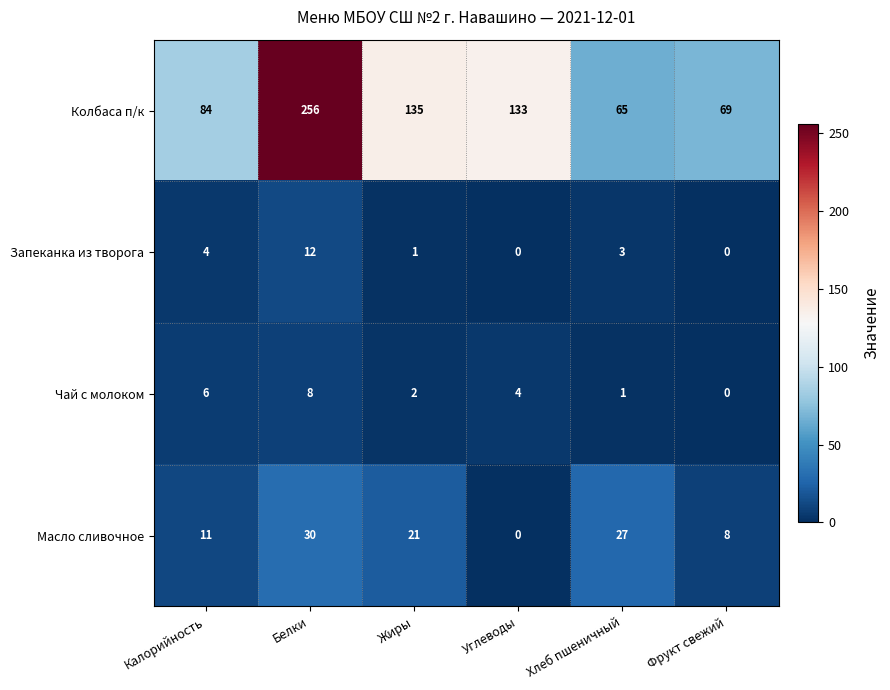

True or false: Масло сливочное has a value of 42 at Белки.

False